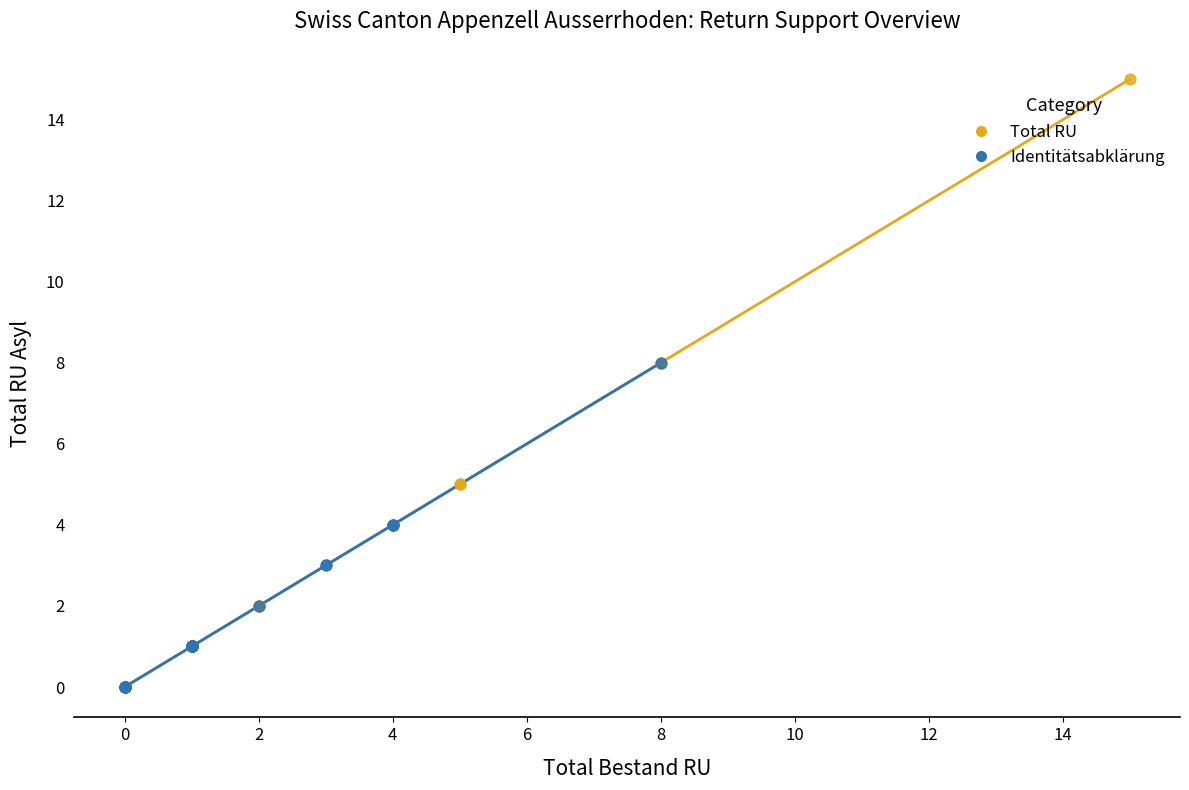

Which series contains the highest Y value?

Total RU